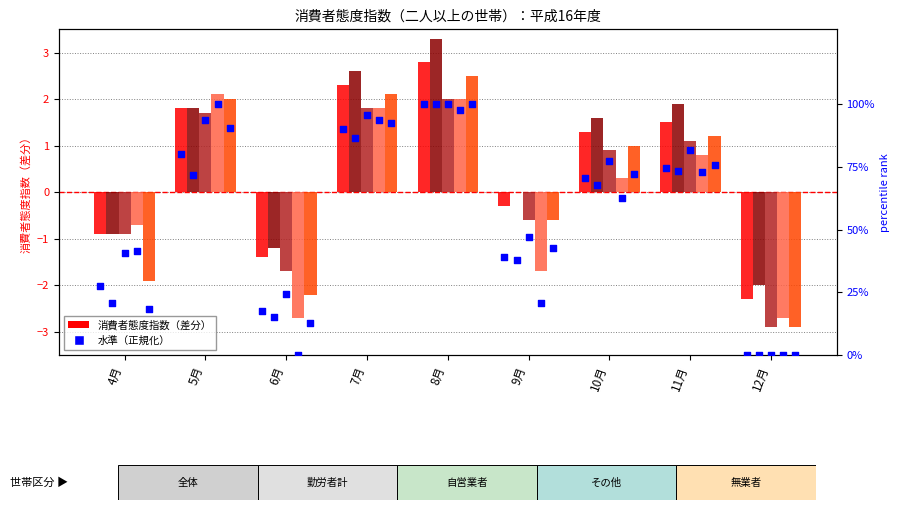

Is the value of 無業者 at 11月 greater than the value of 非農林漁家（その他） at 8月?

No